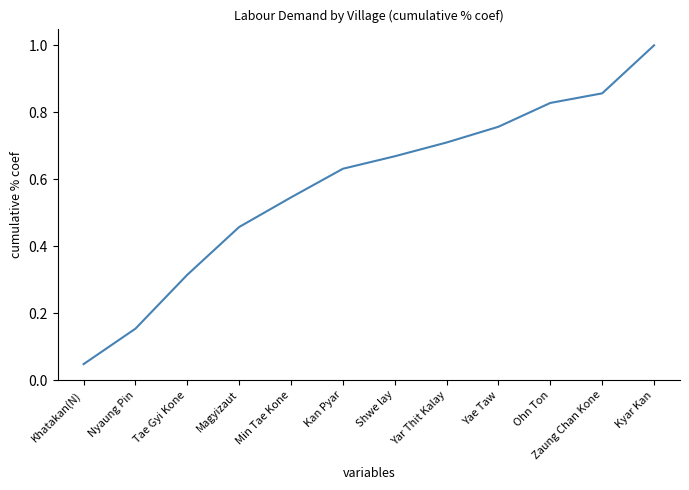

List the labels in order of value, smallest first.

Khatakan(N), Nyaung Pin, Tae Gyi Kone, Magyizaut, Min Tae Kone, Kan Pyar, Shwe lay, Yar Thit Kalay, Yae Taw, Ohn Ton, Zaung Chan Kone, Kyar Kan